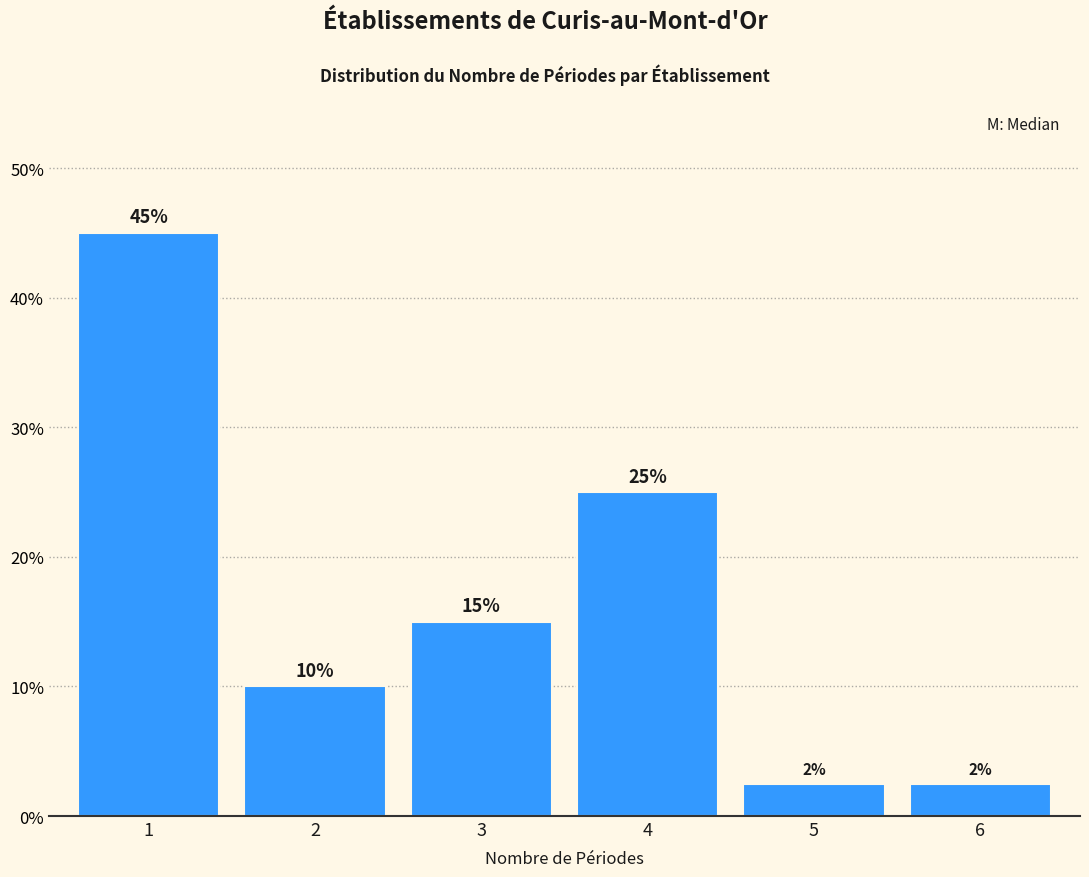

What is the approximate value at 2?

10.0